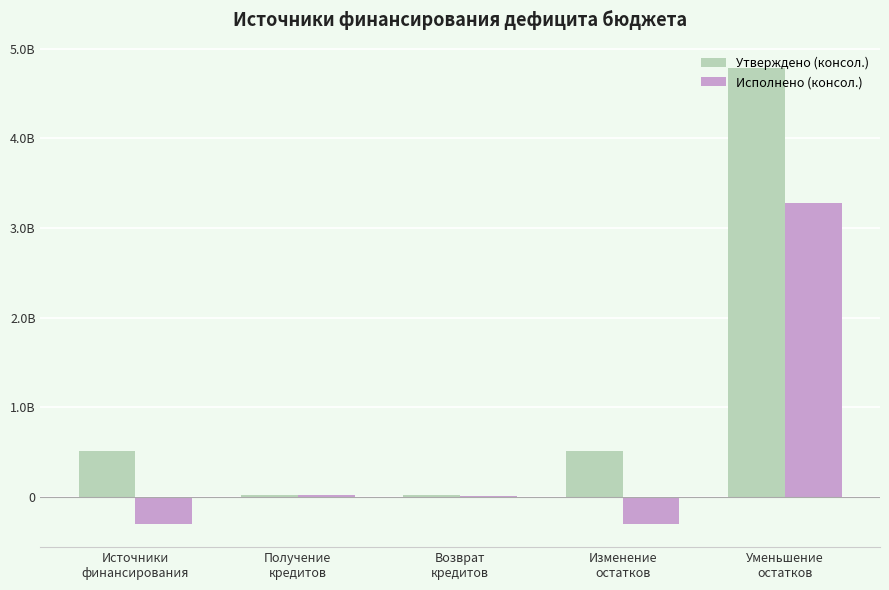

What is the difference between the highest and lowest values at Изменение
остатков?

820882212.0